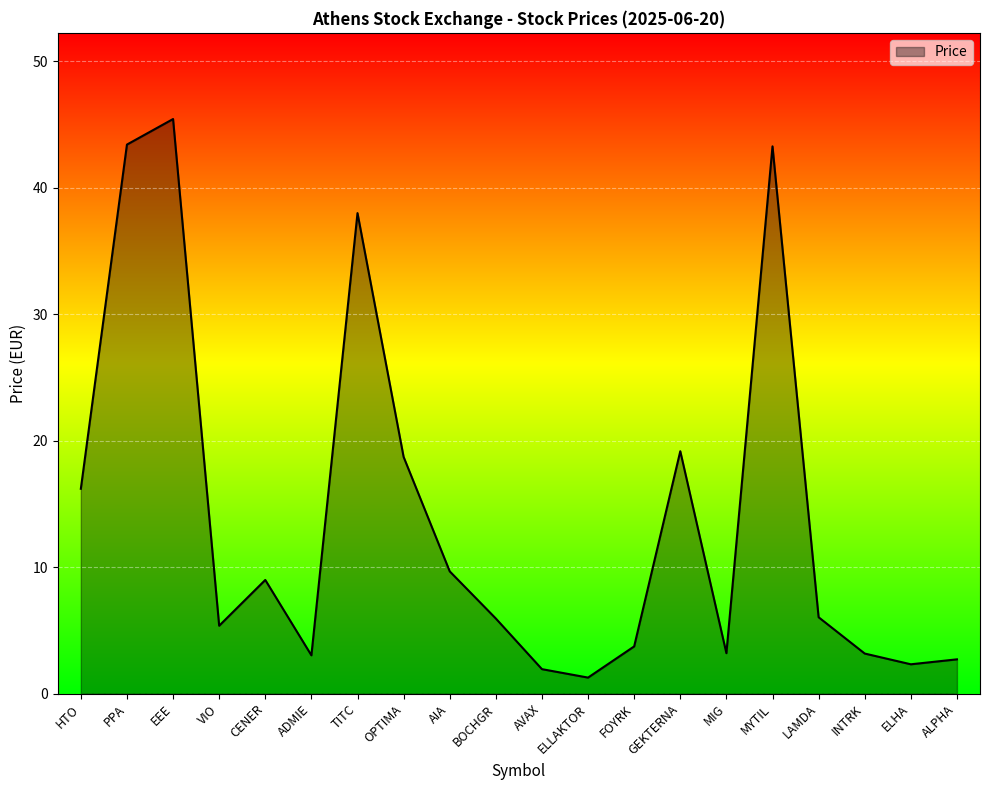

What is the sum of the values at ELLAKTOR and HTO?

17.5